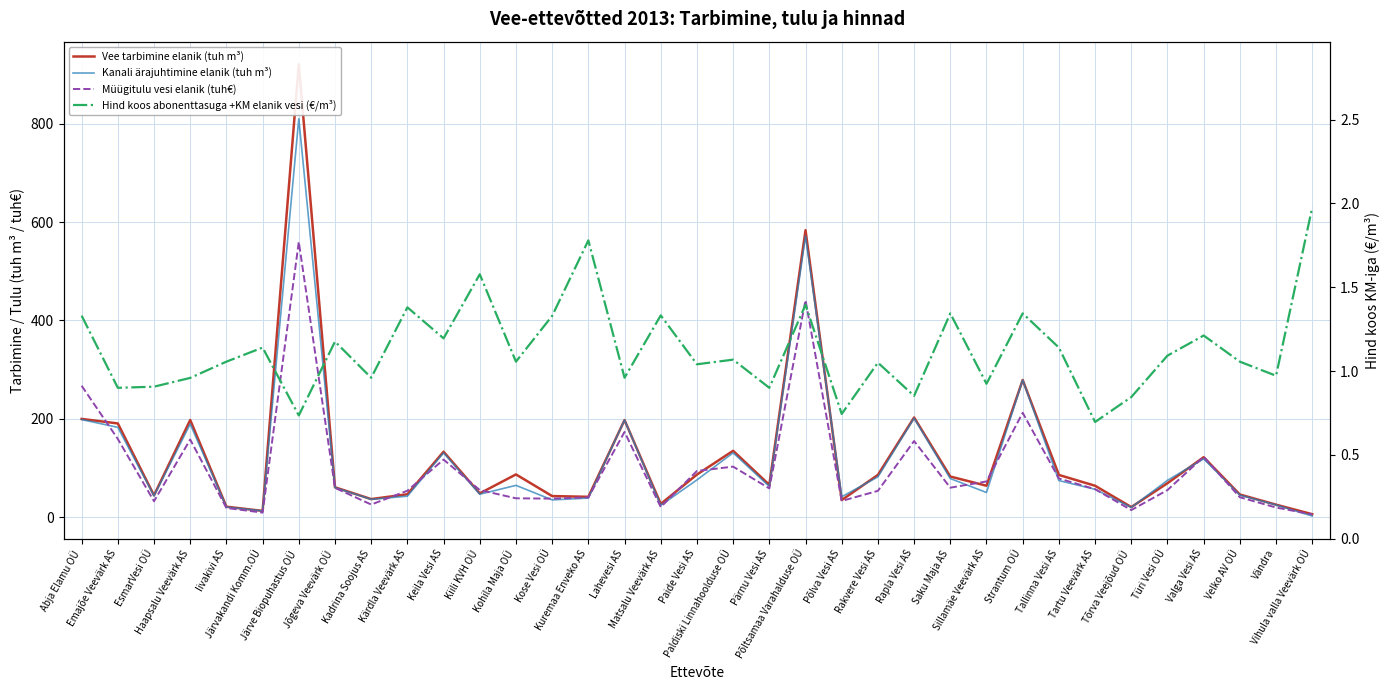

Between Järve Biopuhastus OÜ and Kohila Maja OÜ, which series saw the biggest shift?

Vee tarbimine elanik (tuh m³)